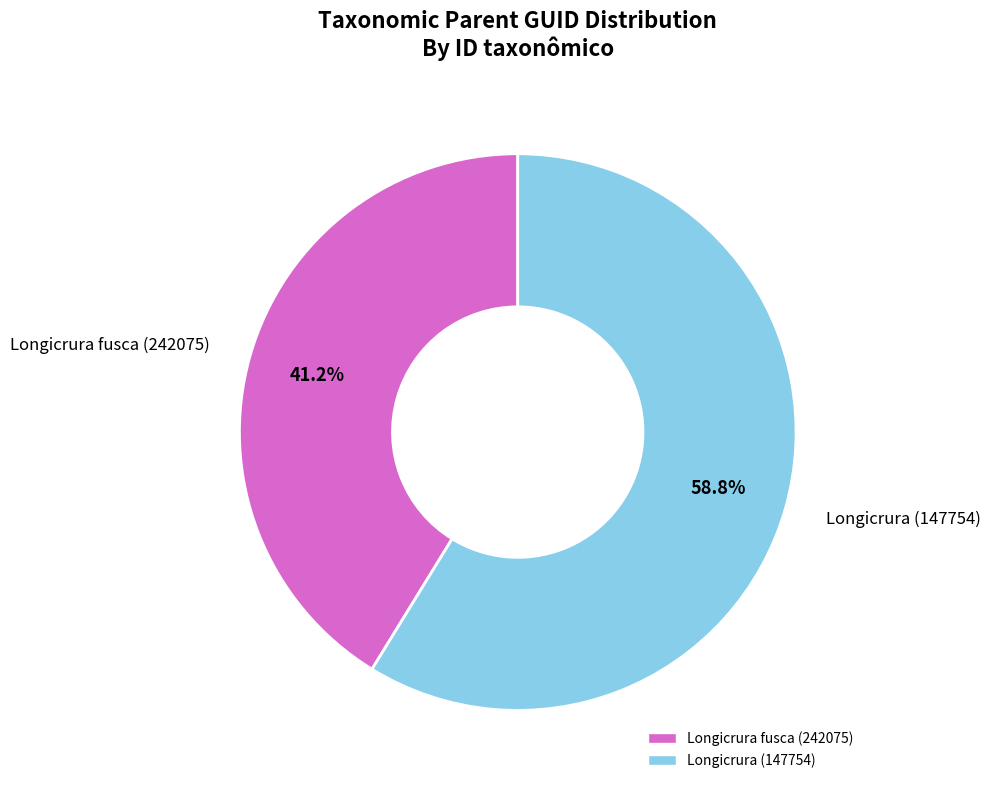

Does Longicrura fusca (242075) represent more than half of the total?

No